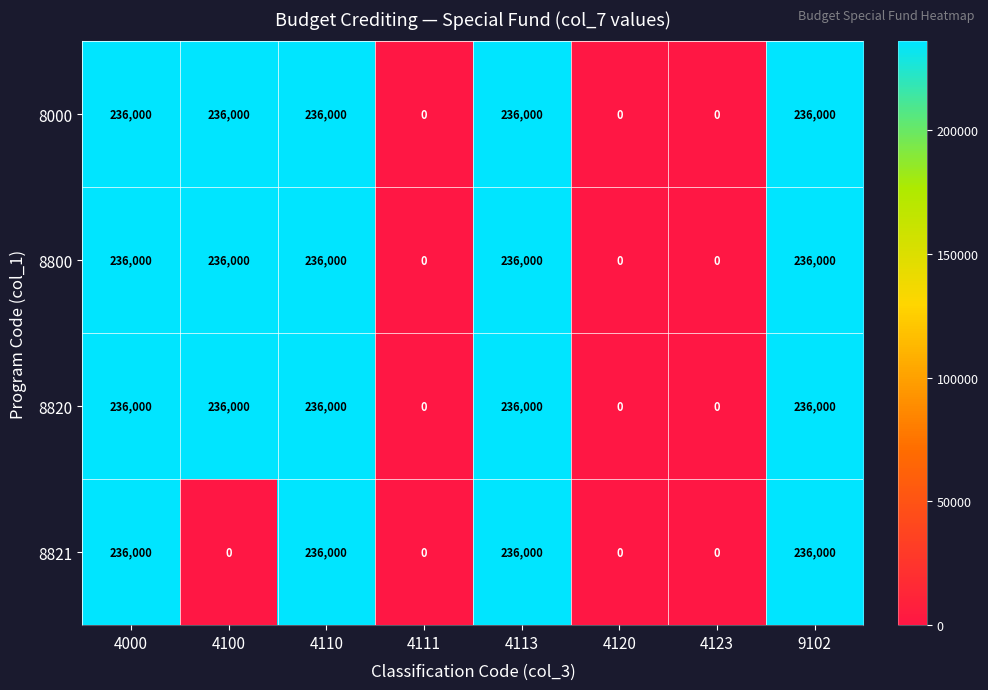

What is the maximum value for 8000?

236000